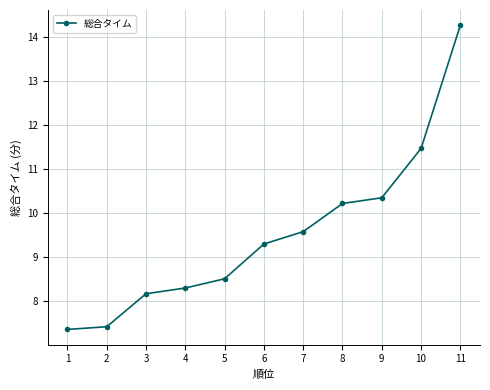

Which label corresponds to the largest value in the chart?

11